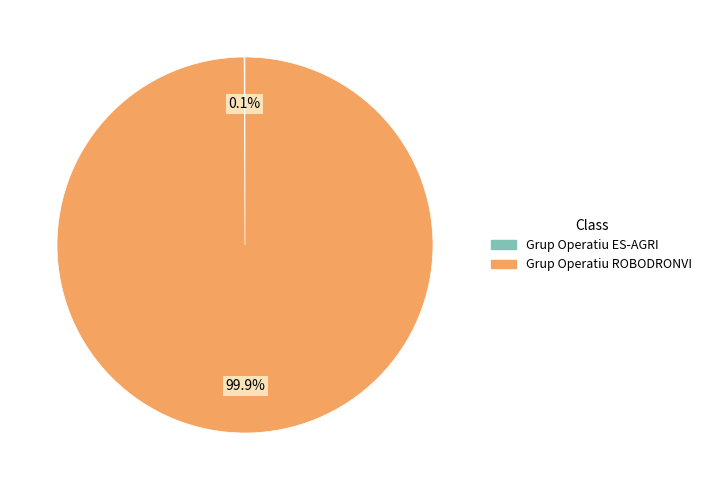

Which slice is the largest?

Grup Operatiu ROBODRONVI